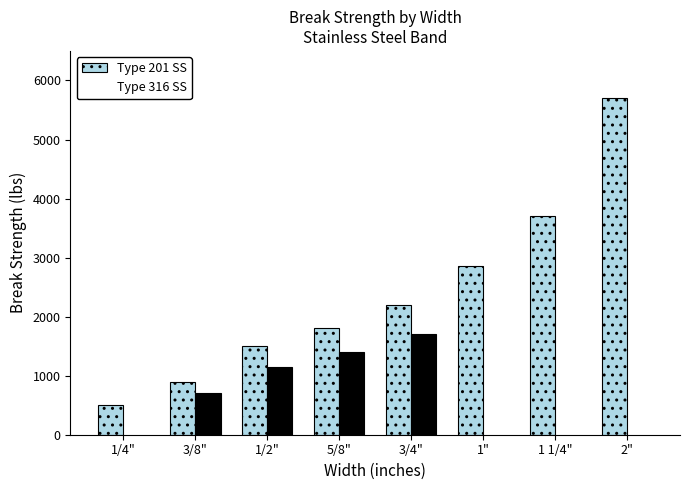

Rank the series by their average value, from lowest to highest.

Type 316 SS, Type 201 SS